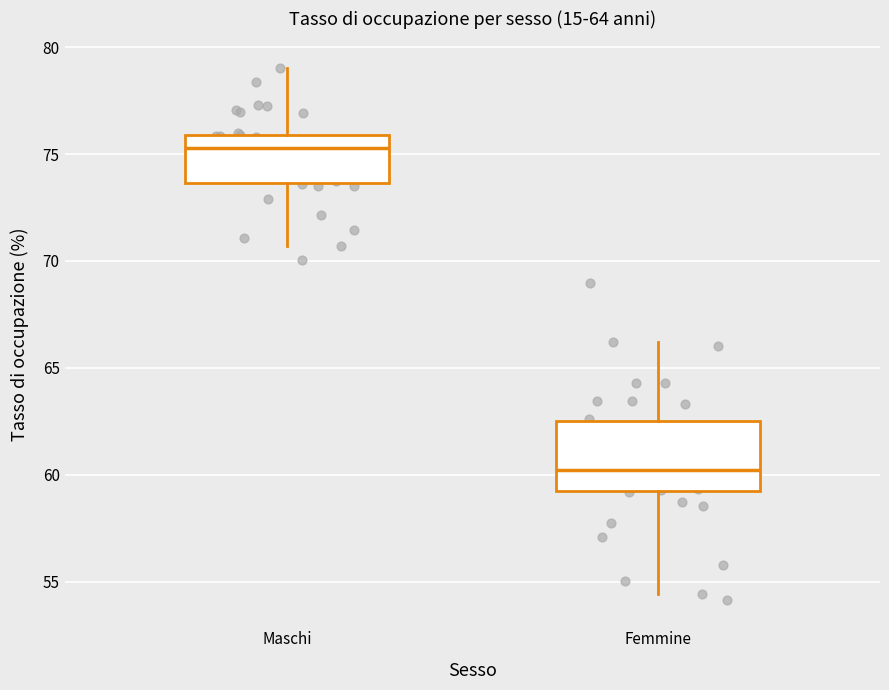

Where does the upper whisker of the box for Femmine end on the y-axis? The values are not printed on the chart, so give them approximately, as read against the axis.

66.0